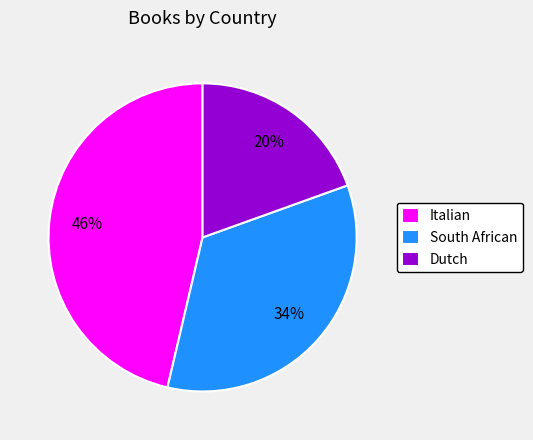

What is the ratio of the value at South African to the value at Italian?

0.7